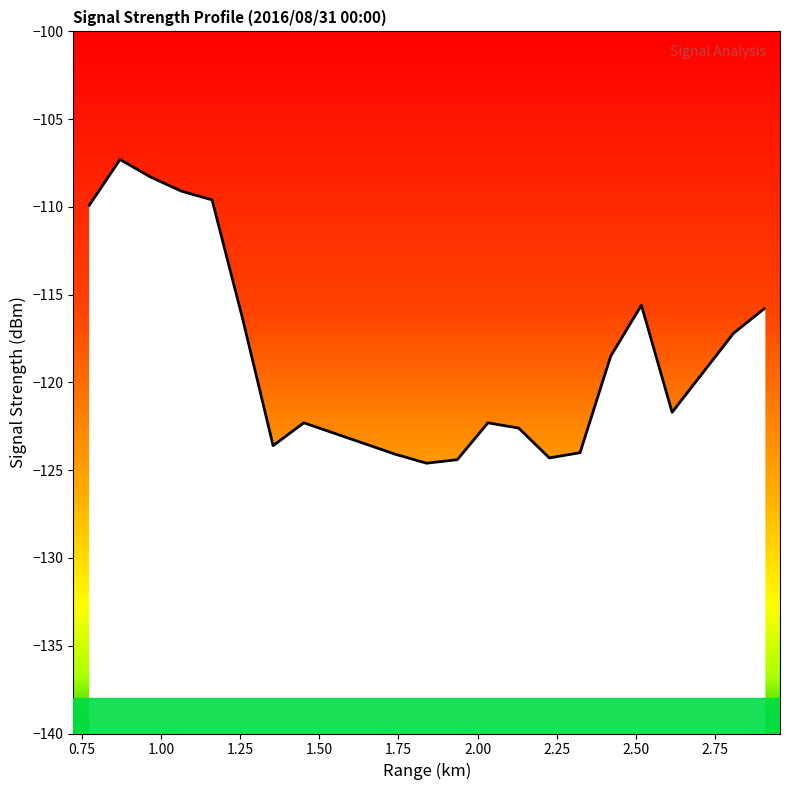

What position from the left is 0.773?

1